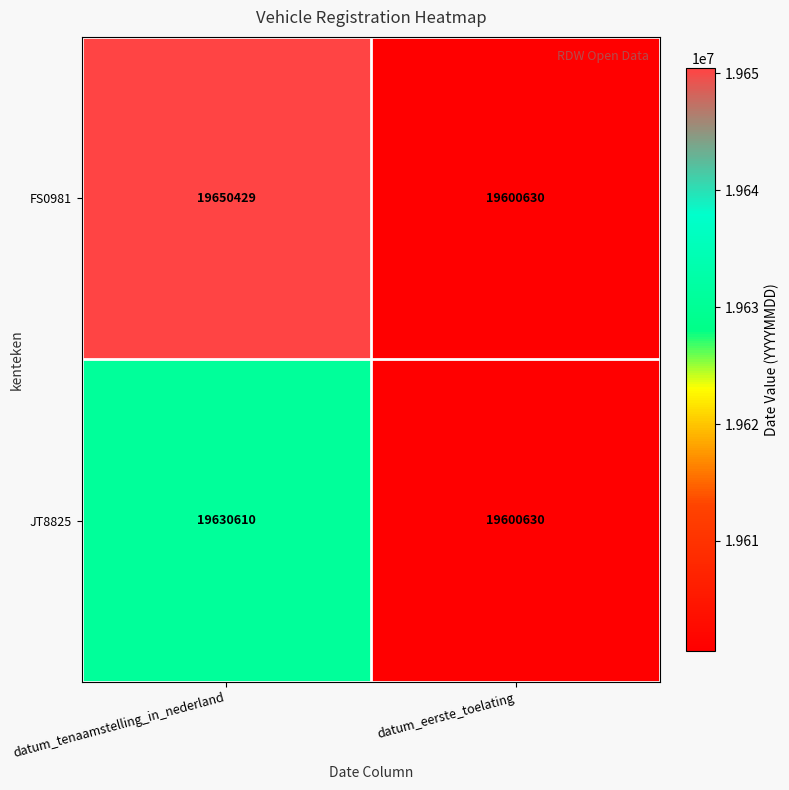

True or false: FS0981 has a value of 27110414 at datum_tenaamstelling_in_nederland.

False